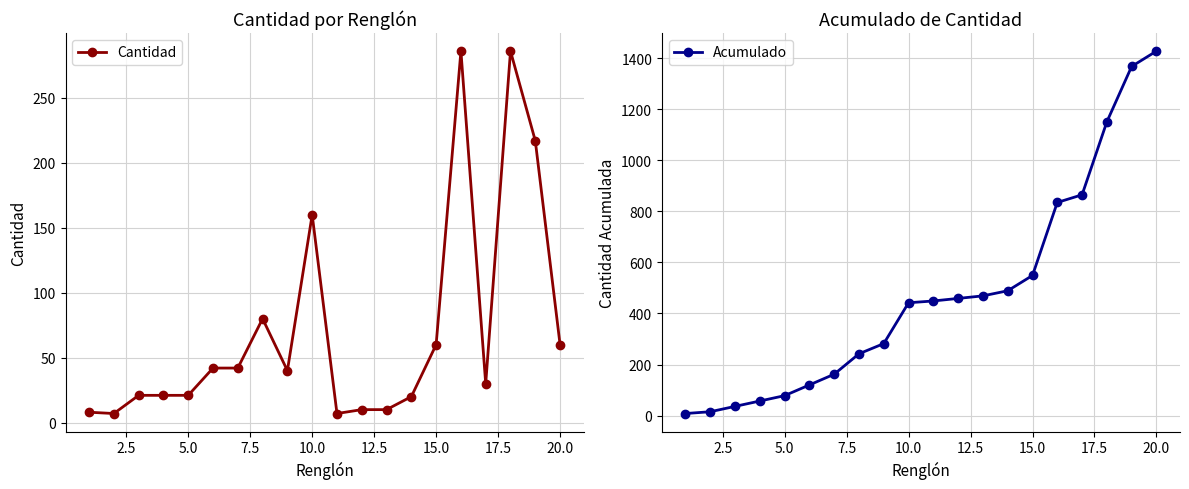

Where is Cantidad nearest to the value 146?

10.0